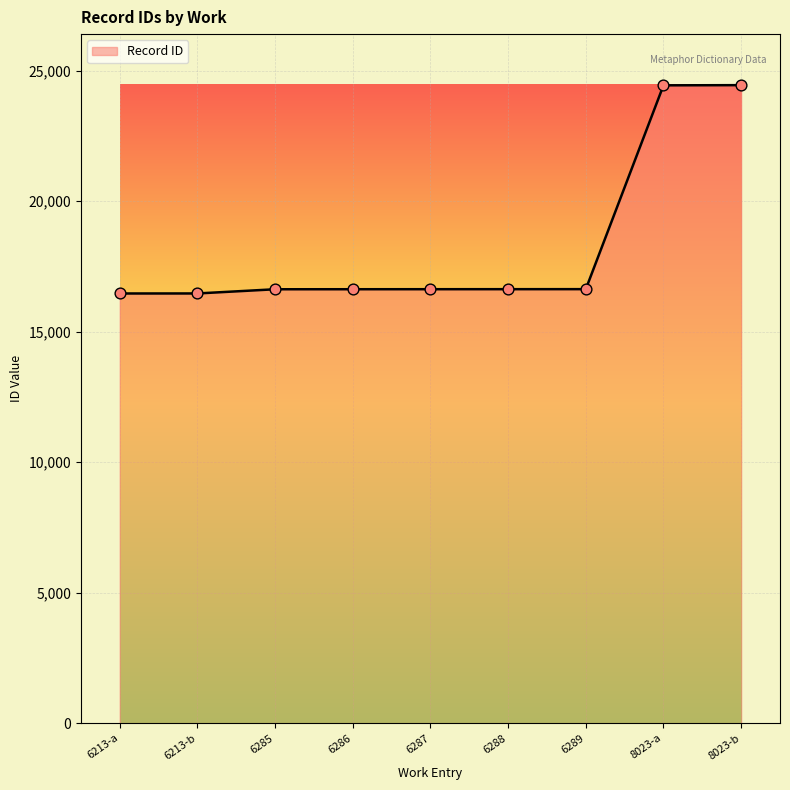

Between 8023-a and 6213-a, which is larger?

8023-a